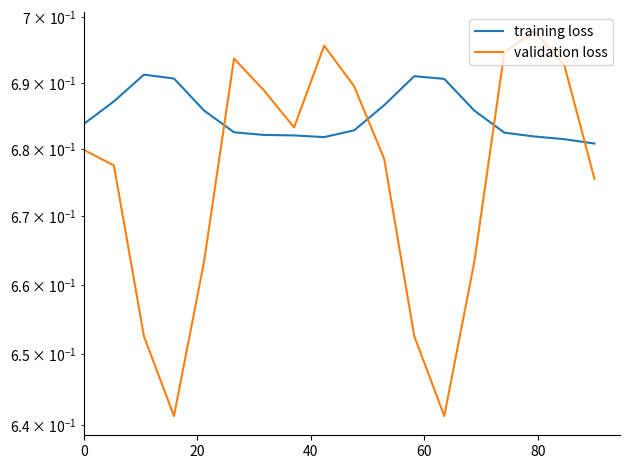

What are all the series names shown in the legend?

training loss, validation loss